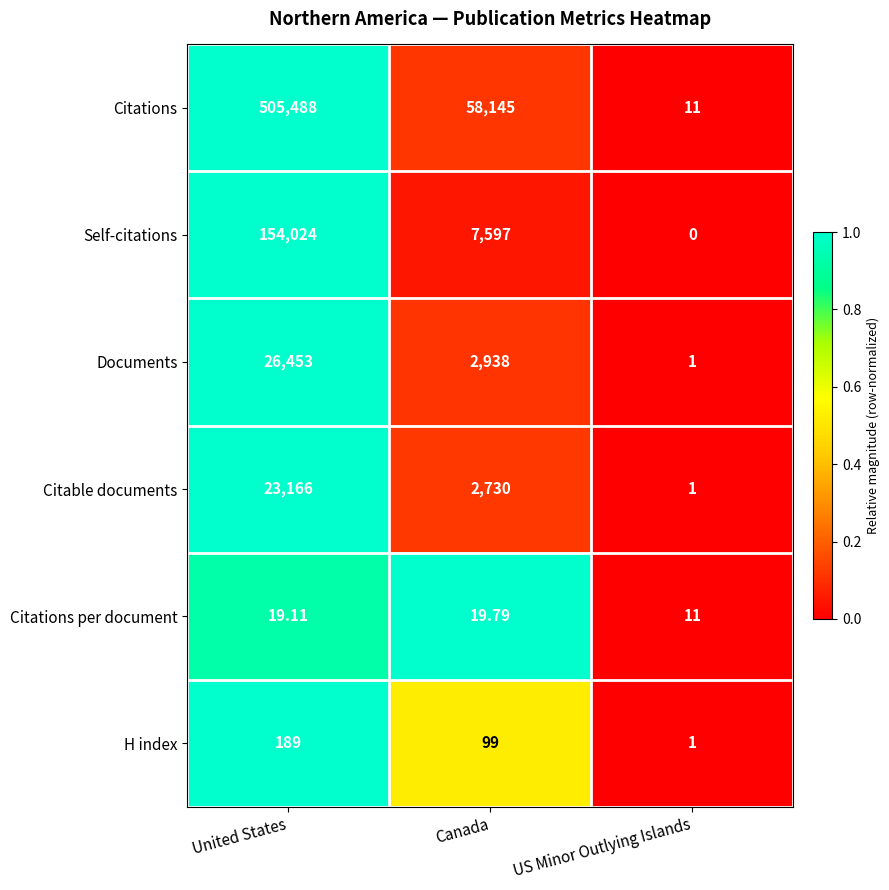

Rank the series at Canada from highest to lowest value.

Citations, Self-citations, Documents, Citable documents, H index, Citations per document